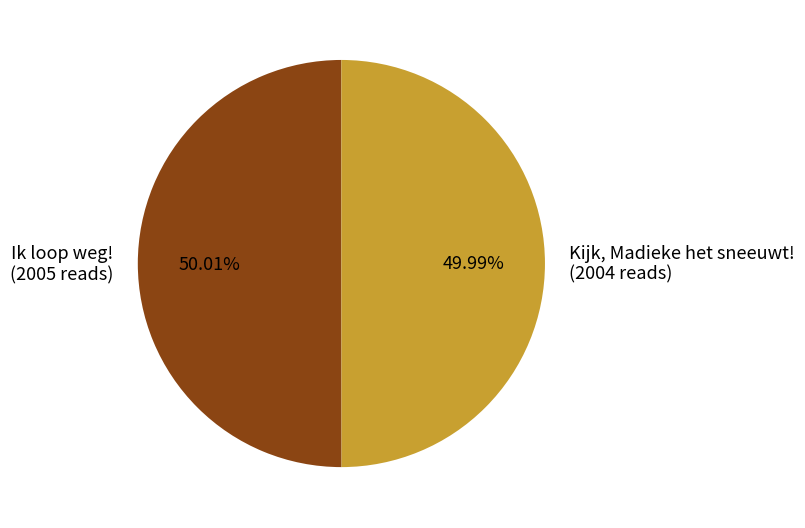

True or false: Ik loop weg! accounts for 50% of the total.

True